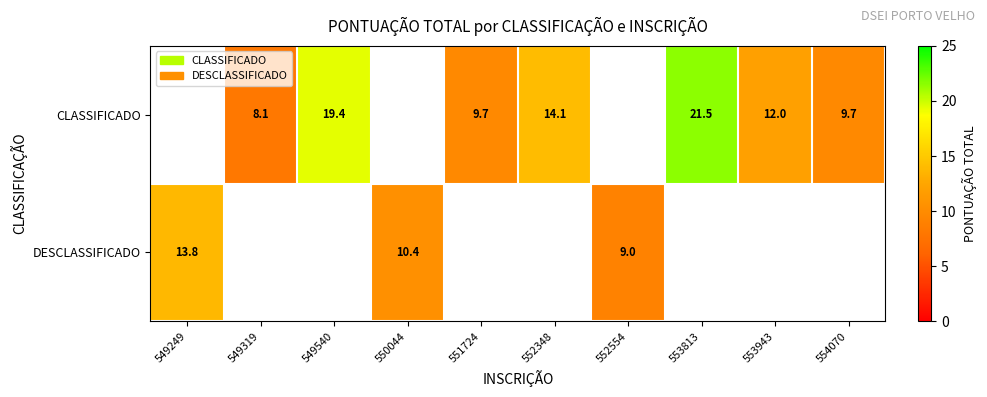

The value of CLASSIFICADO at 549319 is 8.1. True or false?

True